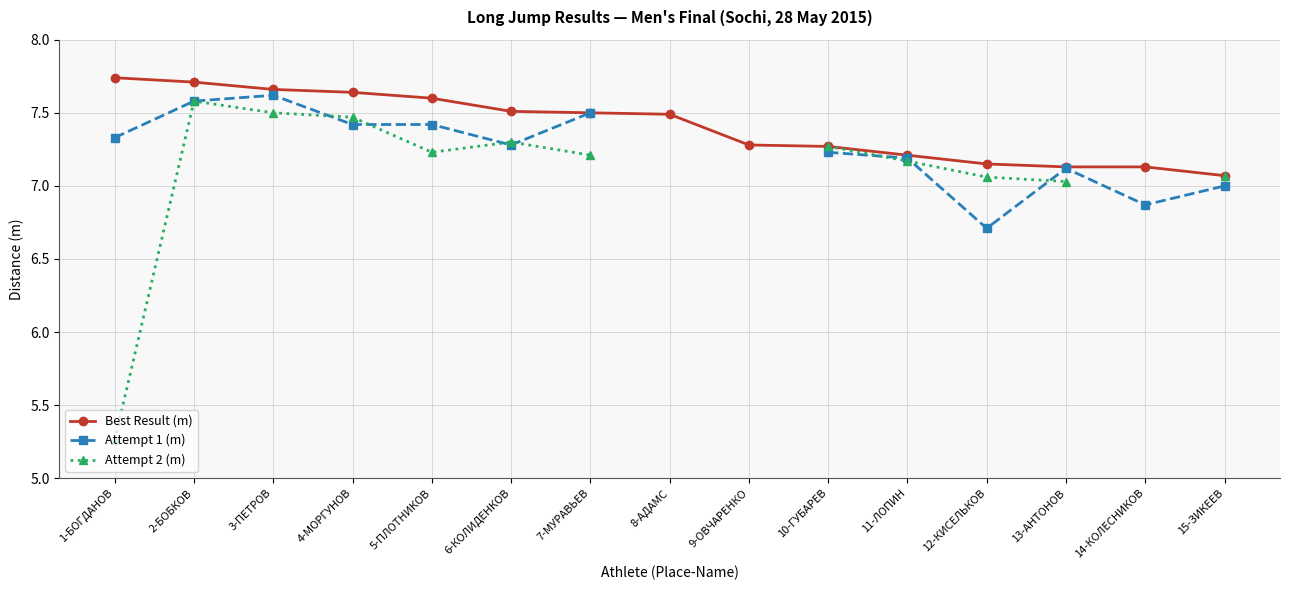

How many lines are shown in the chart?

3